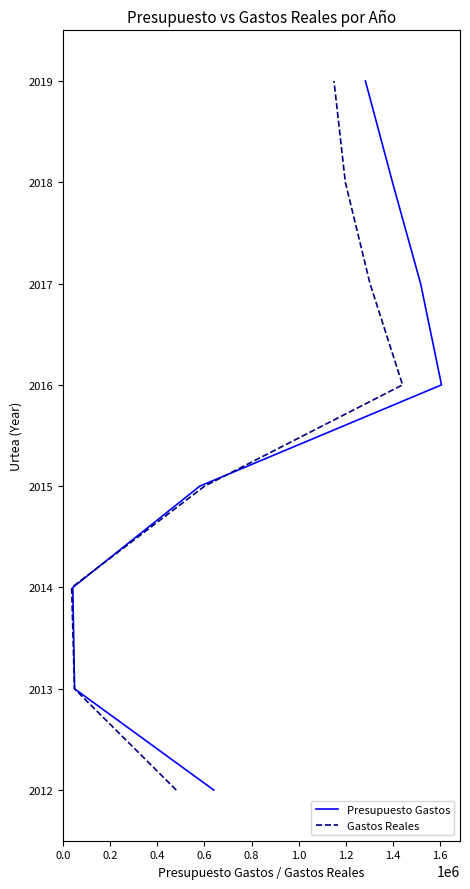

Is this an area chart (filled region under the line)?

No